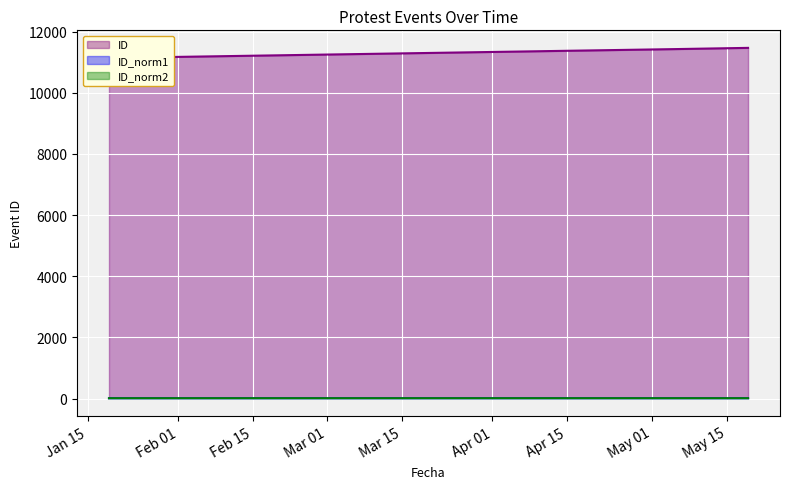

Between 2023-05-05 and 2023-01-19, which is larger?

2023-05-05